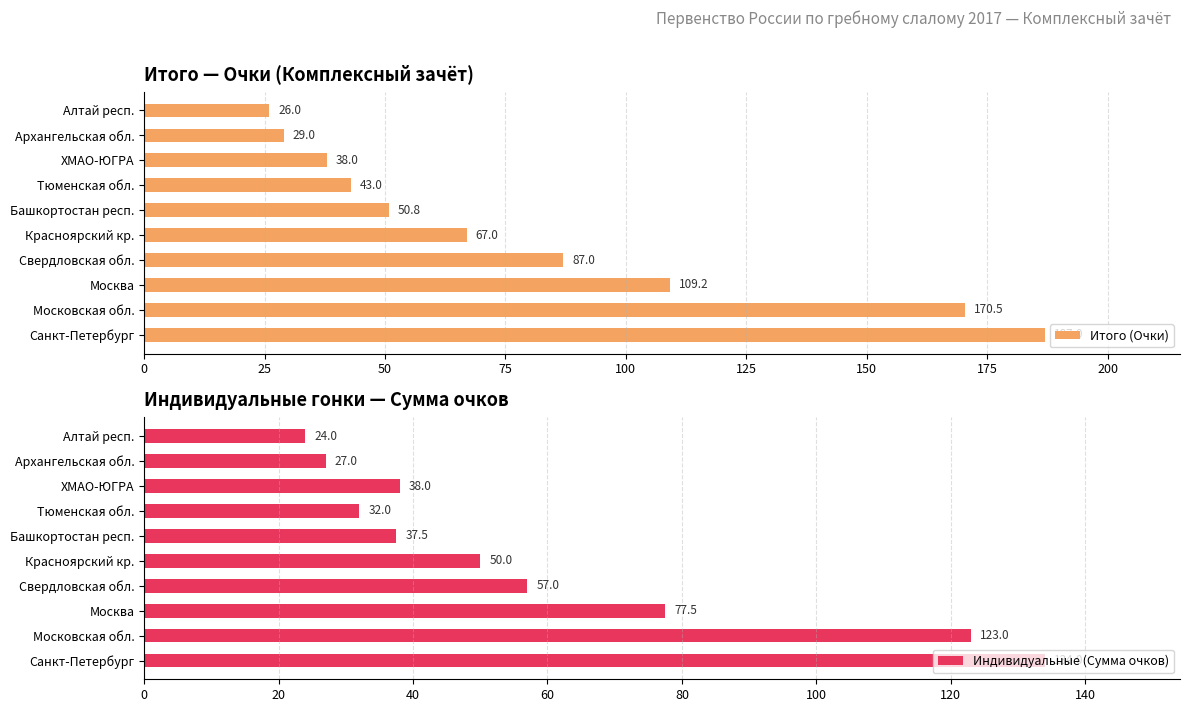

Where is Итого (Очки) nearest to the value 106?

Москва